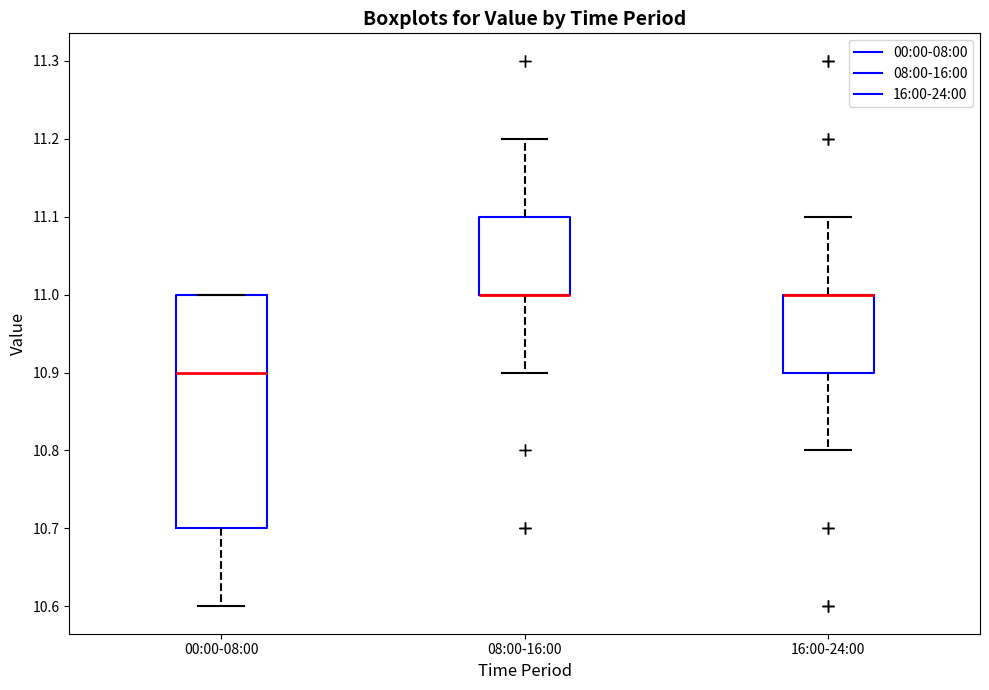

Reading left to right, transcribe this box plot: for each box, give where its median line is, the range the box spans, and where its two whiskers end, as read against the y-axis. The values are not printed on the chart, so give them approximately, as read against the axis.

00:00-08:00: median 10.9, box 10.7 to 11.0, whiskers 10.6 to 11.0
08:00-16:00: median 11.0 (drawn on the box's lower edge), box 11.0 to 11.1, whiskers 10.9 to 11.2
16:00-24:00: median 11.0 (drawn on the box's upper edge), box 10.9 to 11.0, whiskers 10.8 to 11.1